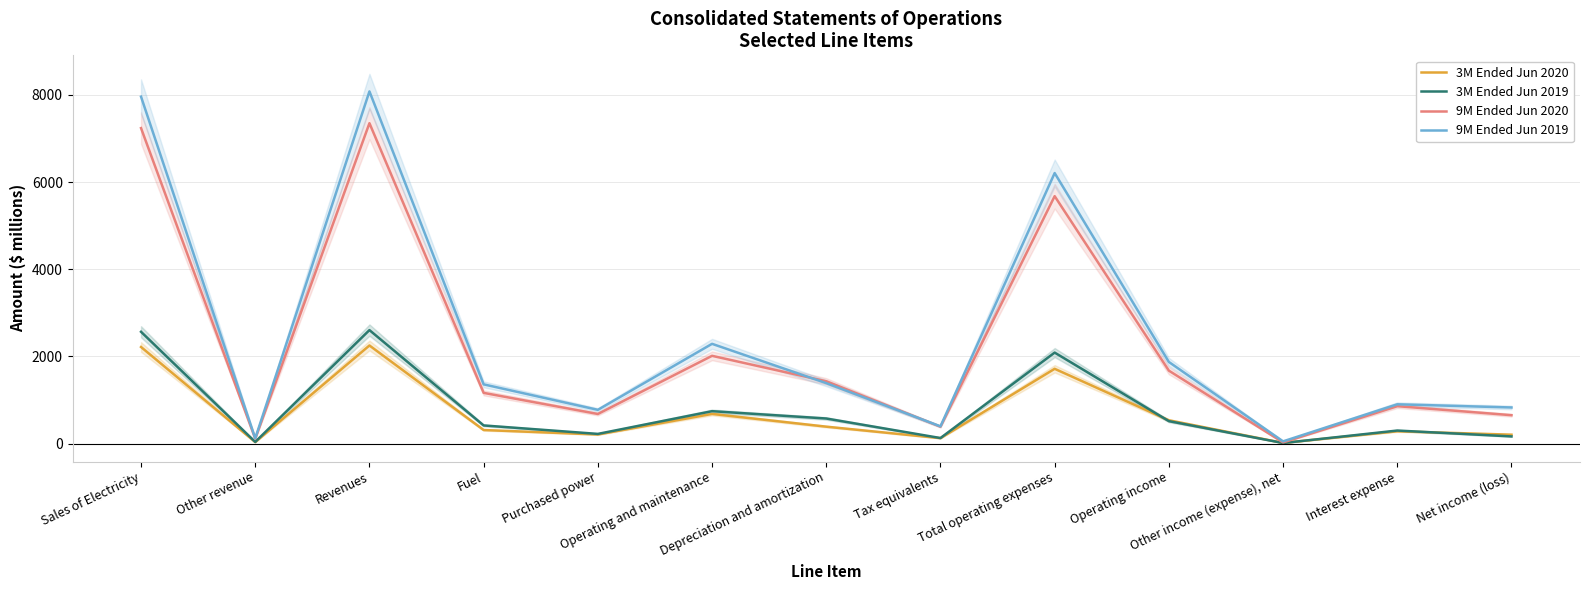

Reading left to right, what are all the values shown in this chart?

3M Ended Jun 2020: 2216	35	2251	312	209	681	389	125	1716	535	16	283	205
3M Ended Jun 2019: 2565	39	2604	417	223	744	576	128	2088	516	14	300	165
9M Ended Jun 2020: 7237	113	7350	1164	680	2014	1430	388	5676	1674	27	859	652
9M Ended Jun 2019: 7958	121	8079	1359	775	2289	1387	396	6206	1873	52	902	829